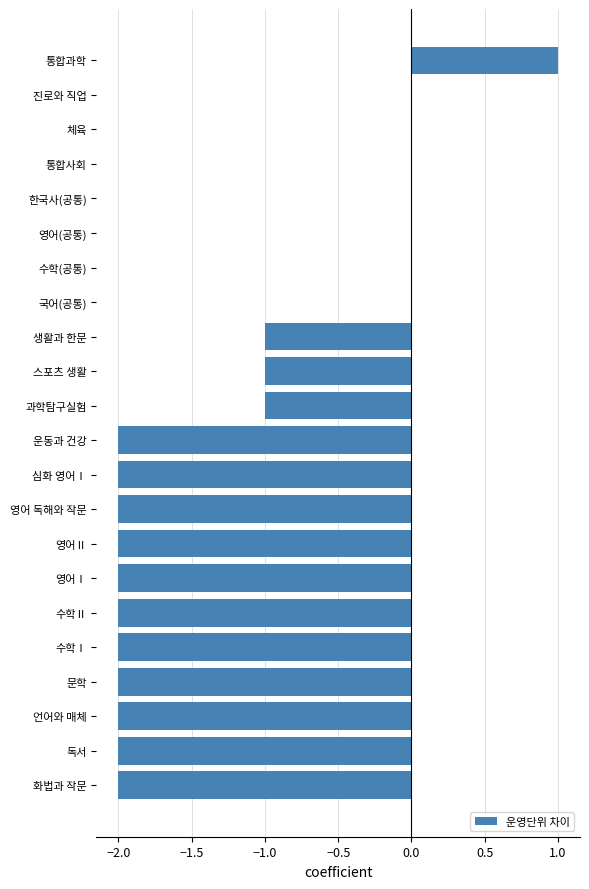

What is the sum of all values?

-24